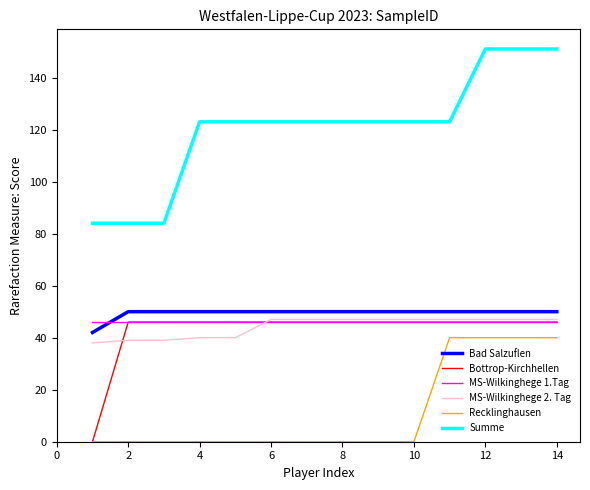

Which series has the largest total across all categories?

Summe